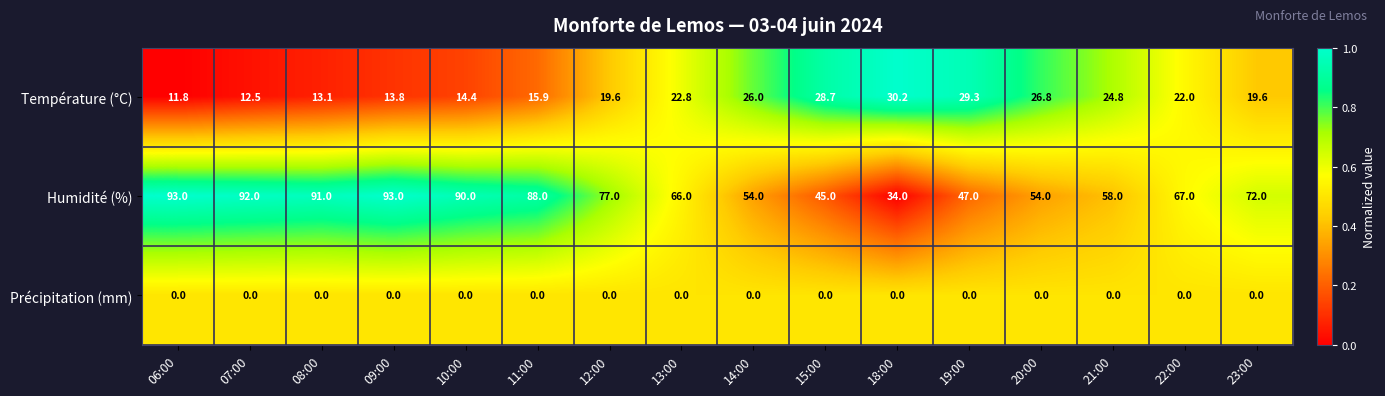

What is the average value of the Humidité (%) series?

70.1